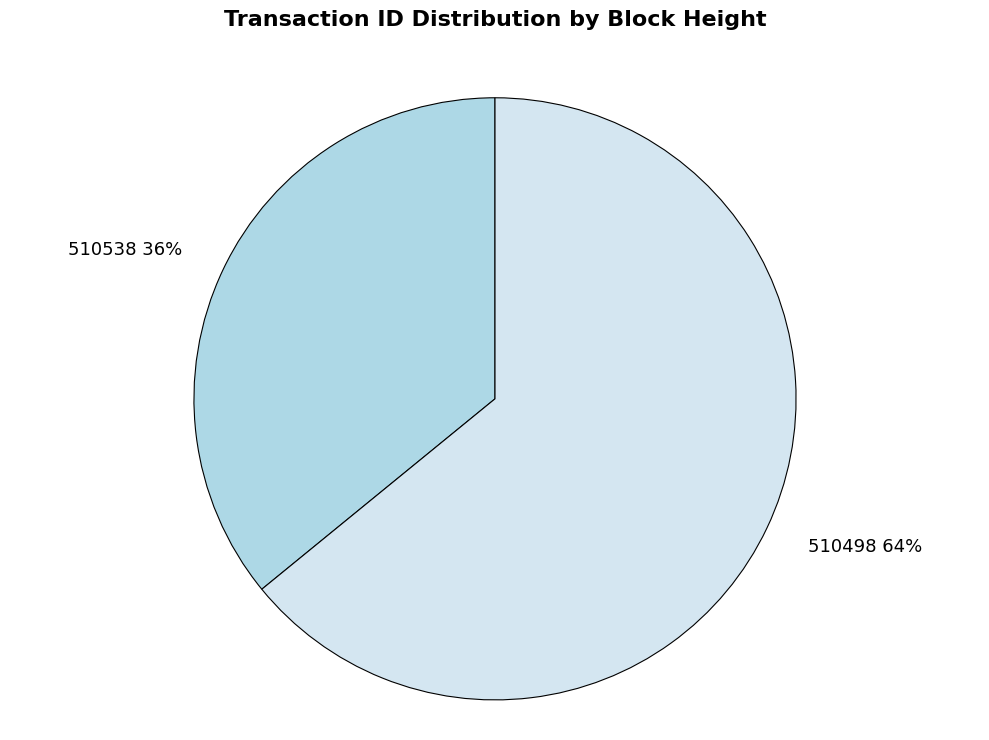

Which category has the biggest portion of the pie?

510498